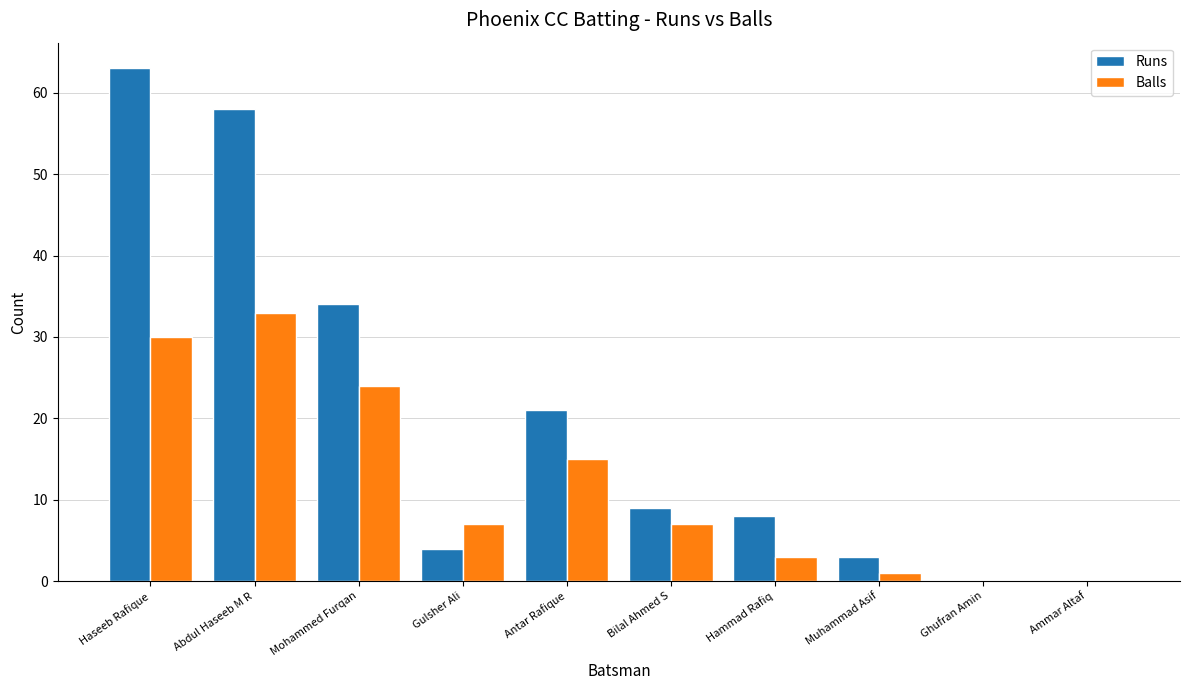

Are the bars grouped side by side (vs. stacked)?

Yes